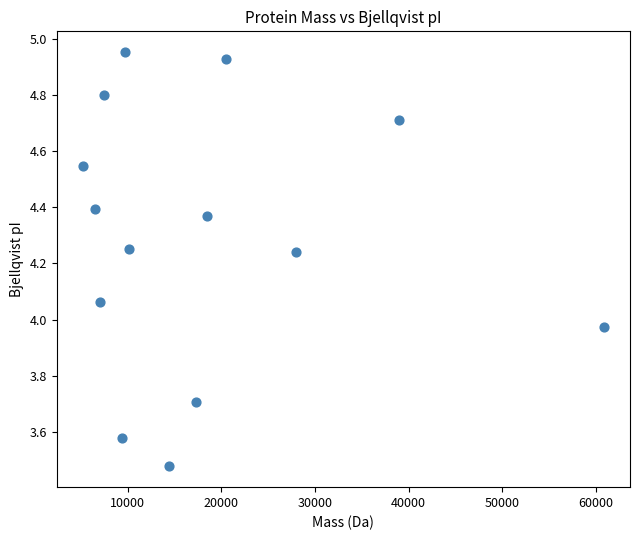

What is the range of Y values (max minus min)?

1.5